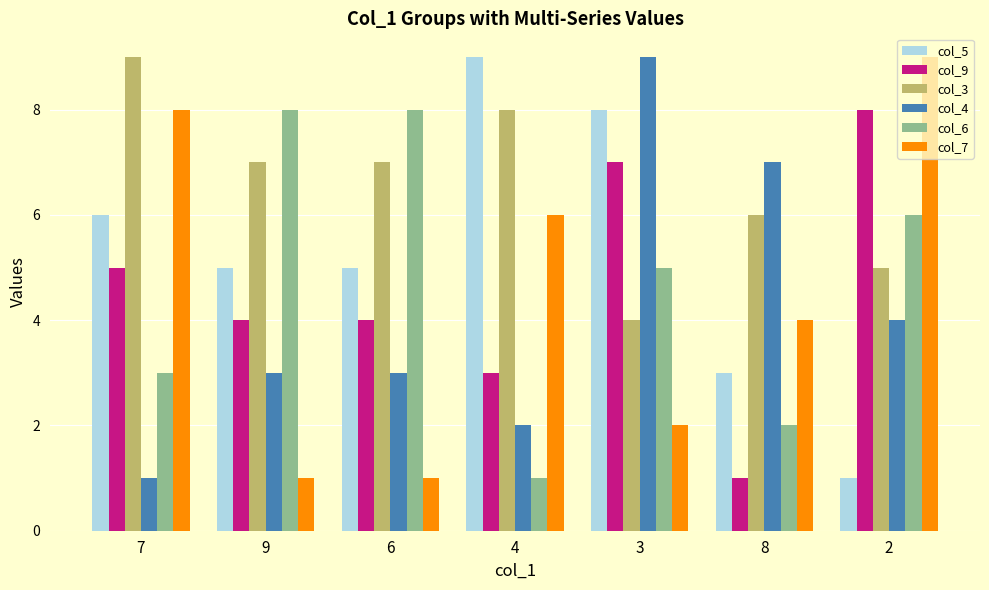

The value of col_7 at 3 is 2. True or false?

True